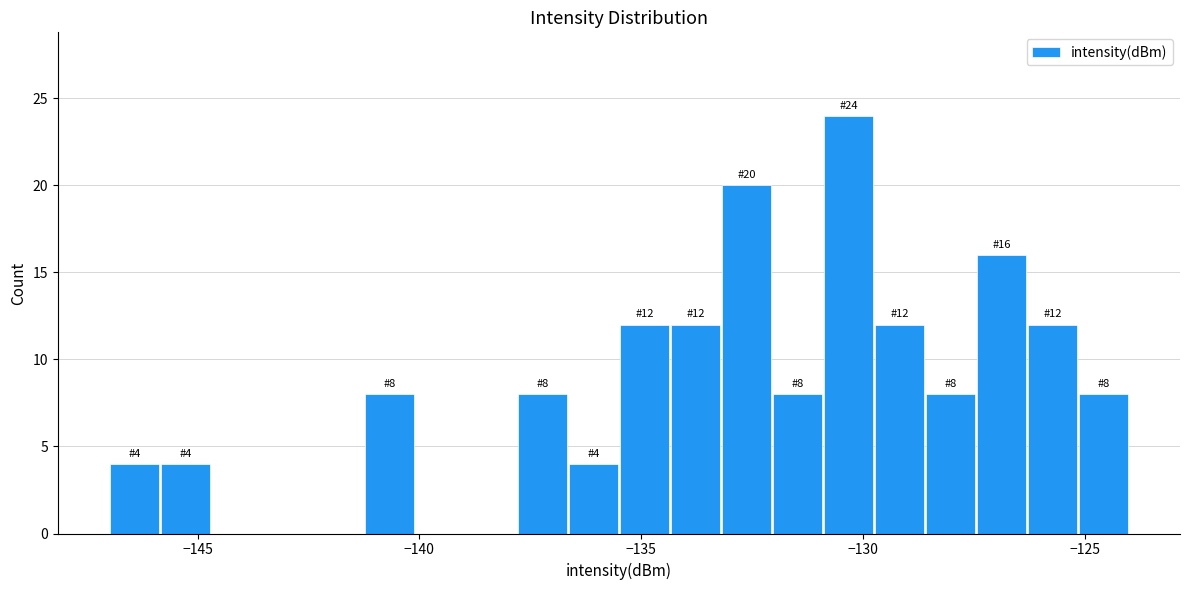

Around what value on the x-axis is the tallest bar? Give the approximate position of its centre, as read against the axis.

-130.5